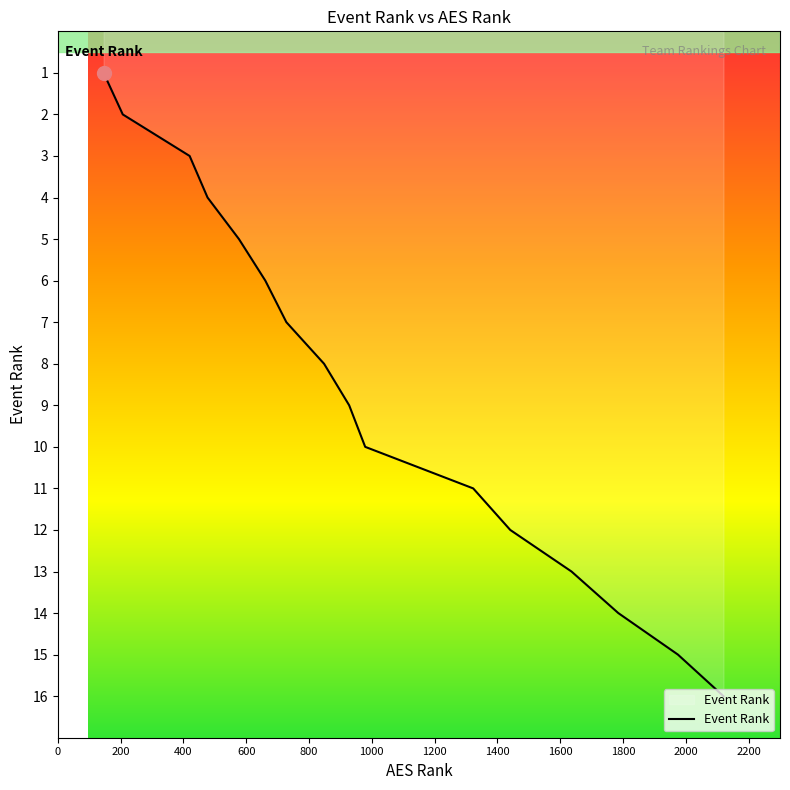

How many series are shown in this chart?

1